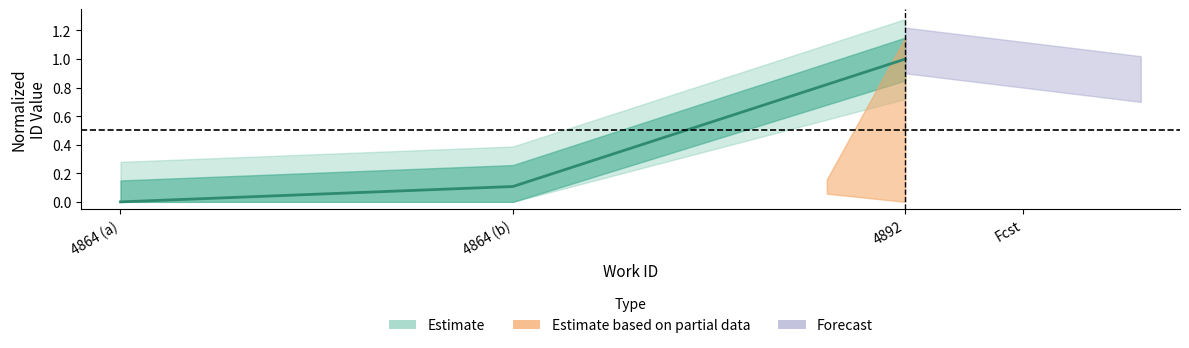

What is the difference between the values at 4892 and 4864 (a)?

1.0